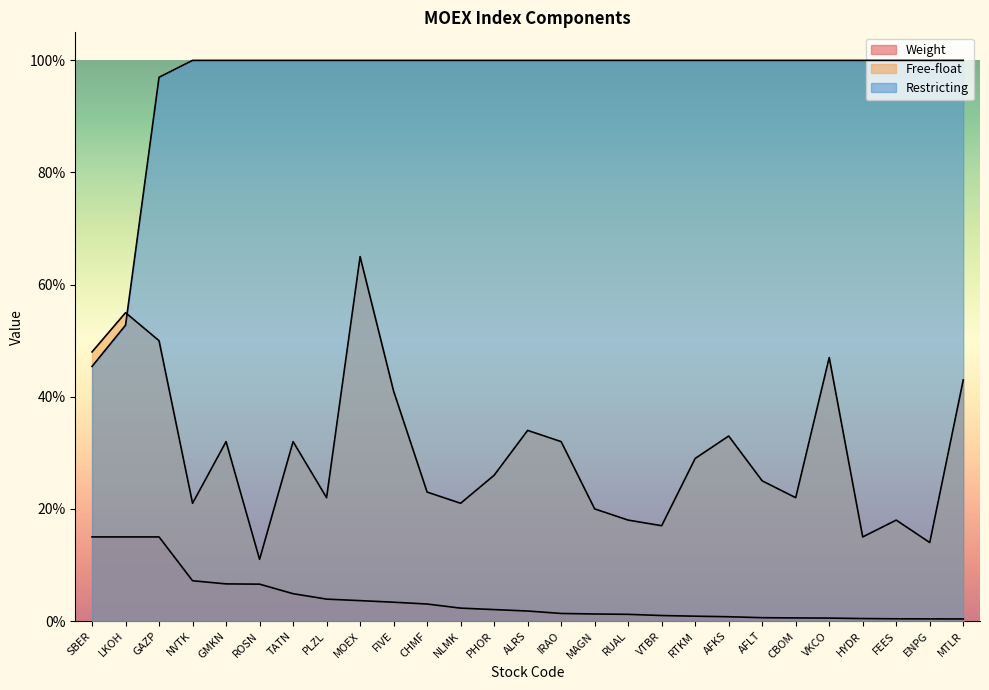

At which category is the sum across all series the highest?

MOEX